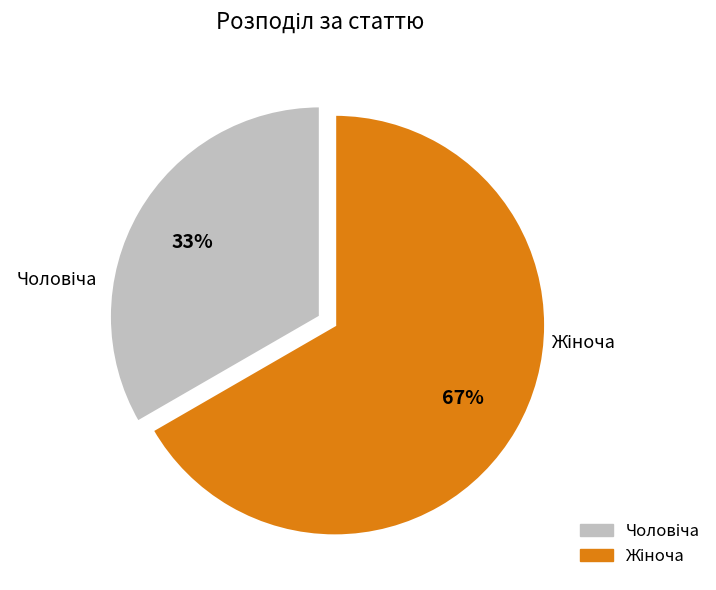

How many segments does this pie chart have?

2